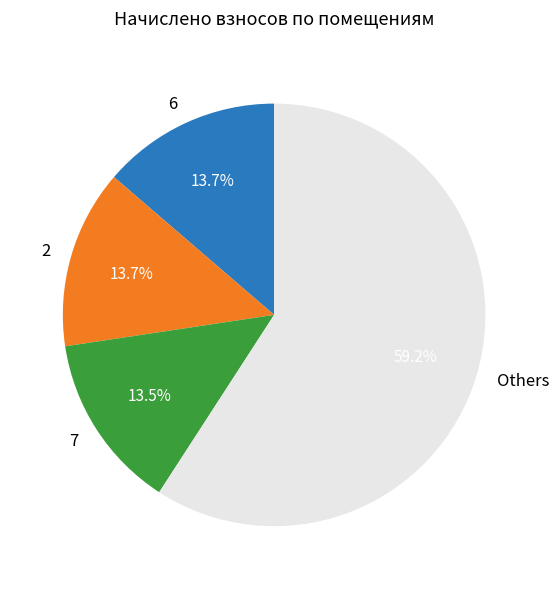

What percentage do 2 and 6 together represent?

27.4%